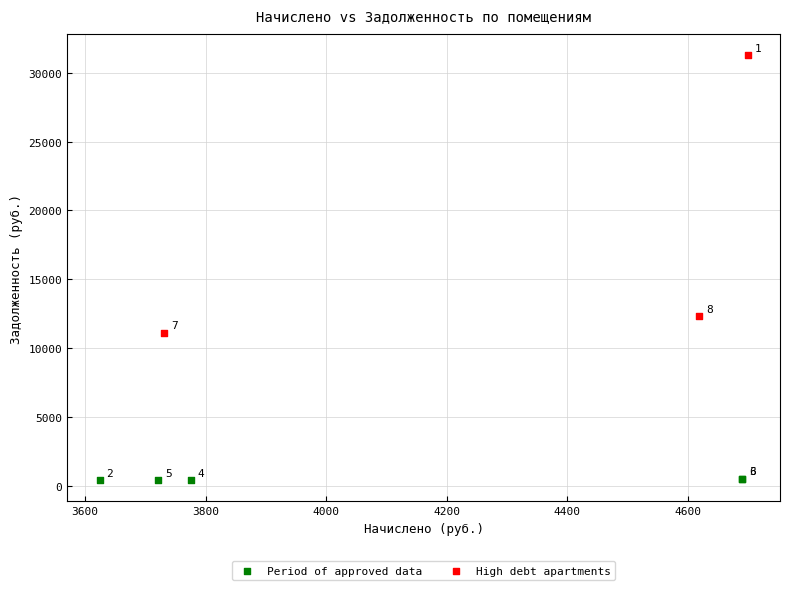

Which series has the largest Y range (max minus min)?

High debt apartments